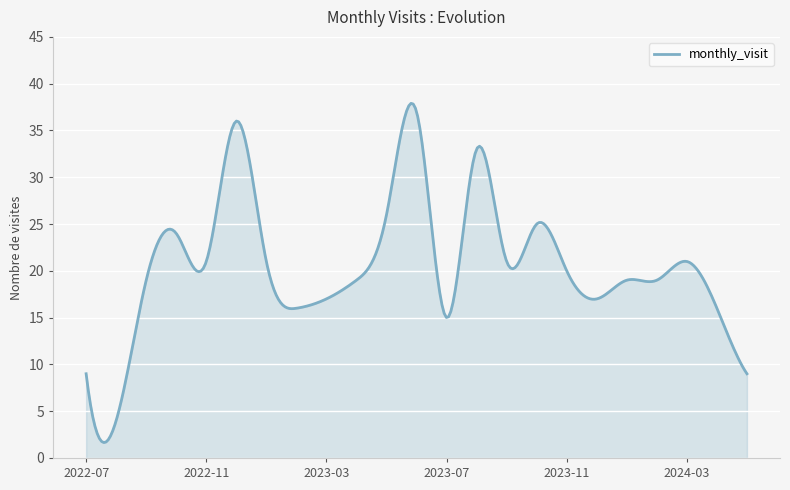

What is the smallest value displayed?

1.6